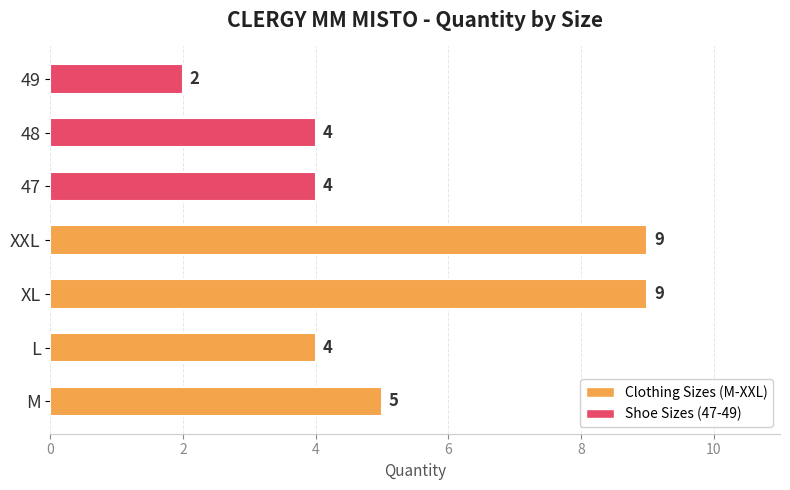

What is the greatest value displayed?

9